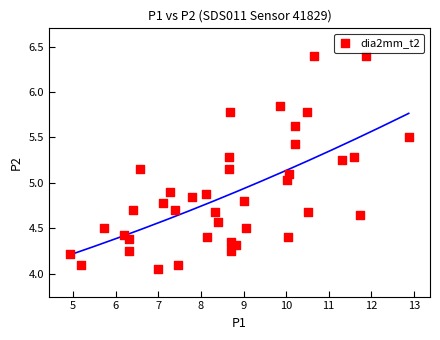

What is the range of X values (max minus min)?

8.0